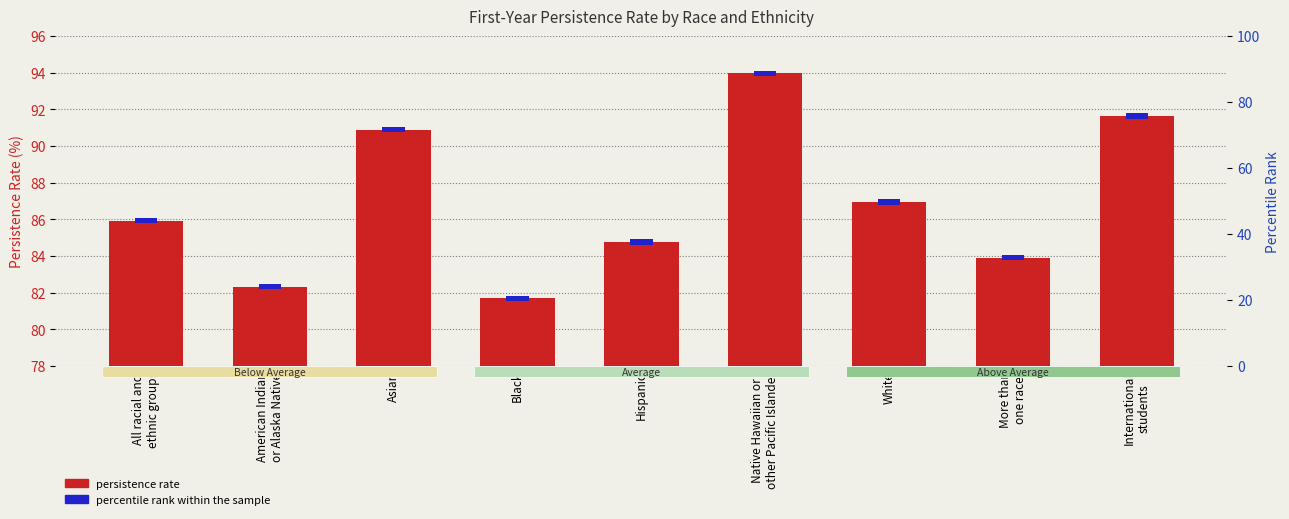

Reading right to left, transcribe all the data shown in this chart.

International
students=91.6	More than
one race=83.9	White=86.9	Native Hawaiian or
other Pacific Islander=94.0	Hispanic=84.8	Black=81.7	Asian=90.9	American Indian
or Alaska Native=82.3	All racial and
ethnic groups=85.9